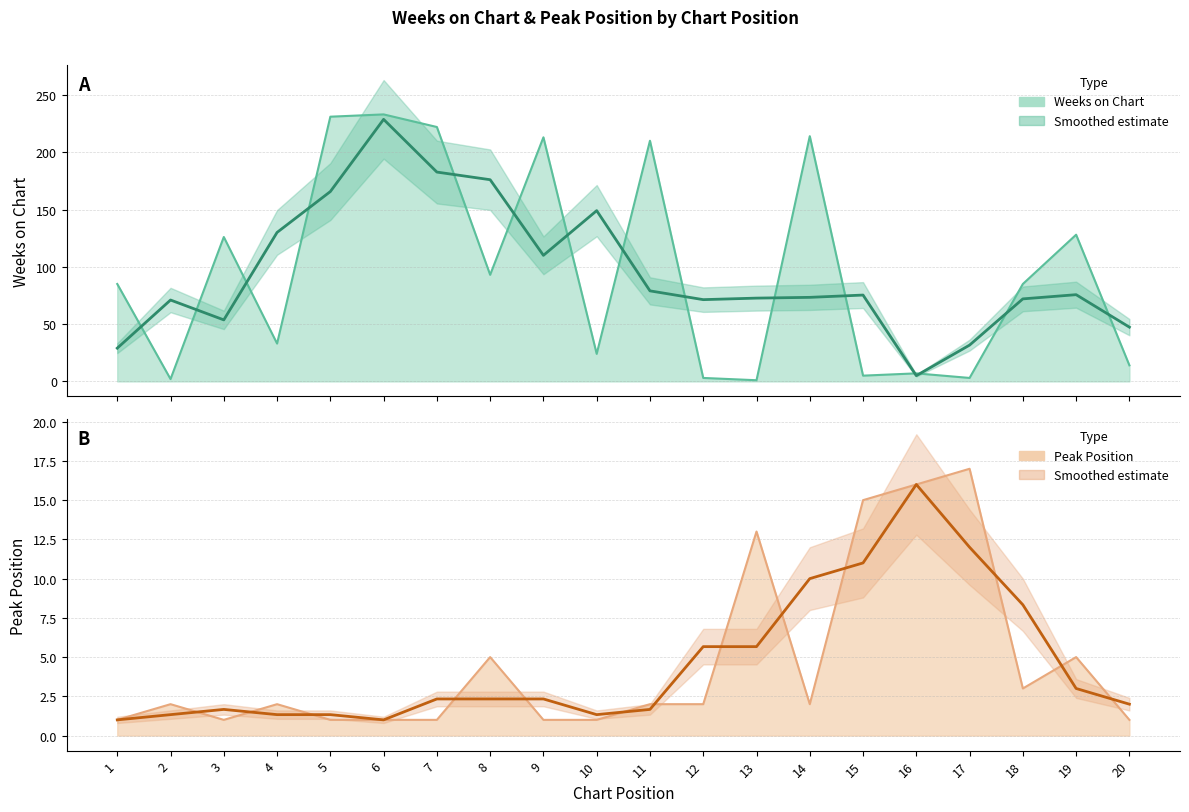

List the series in order of their peak value, lowest first.

Peak Position (smoothed), Weeks on Chart (smoothed)